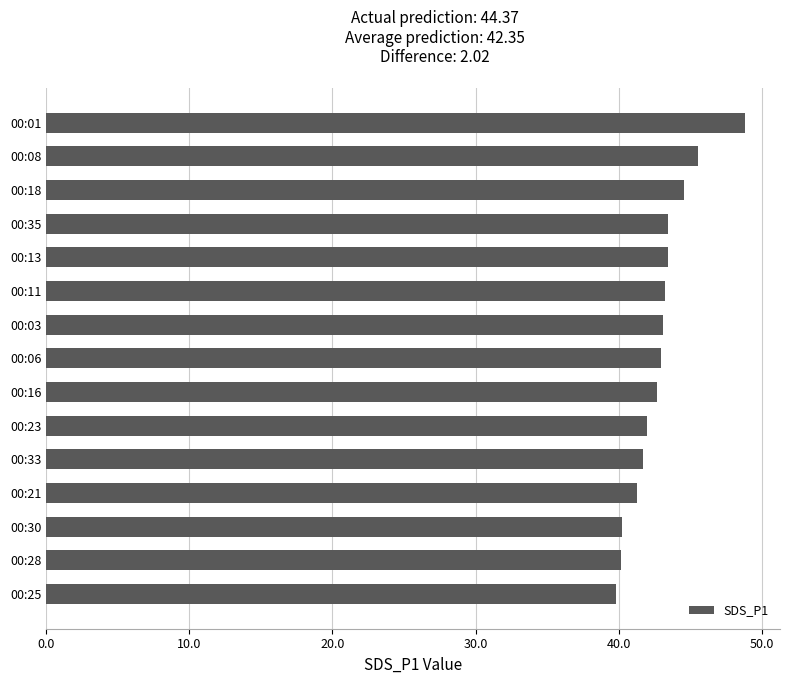

Is it true that the value at 00:11 is 43.2?

True